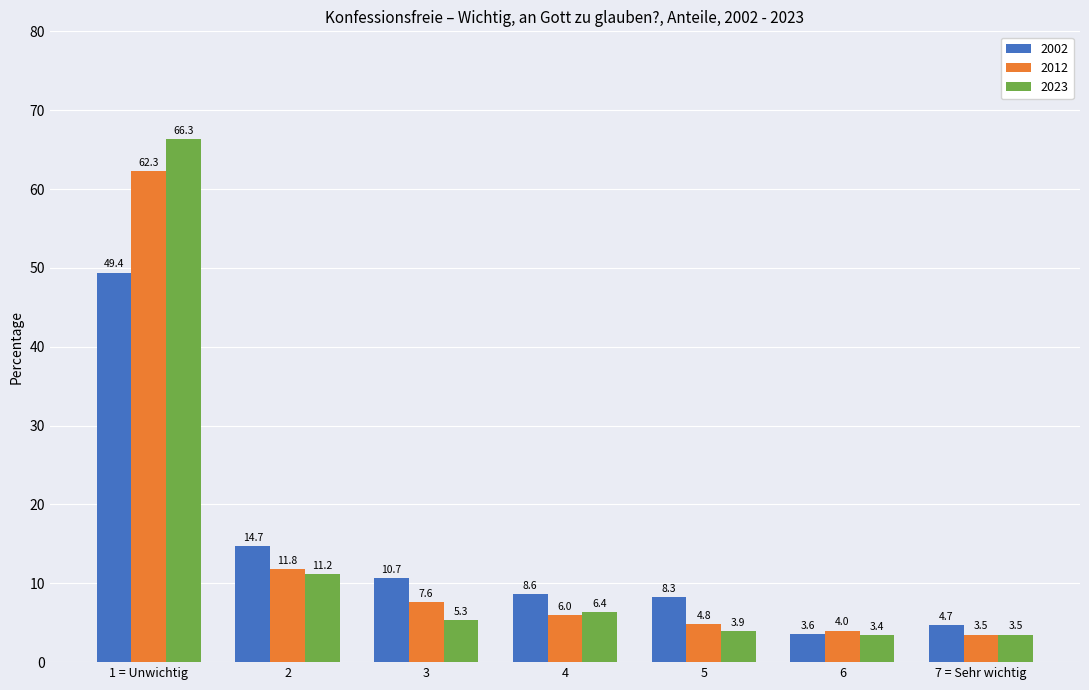

Does the chart contain stacked bars?

No